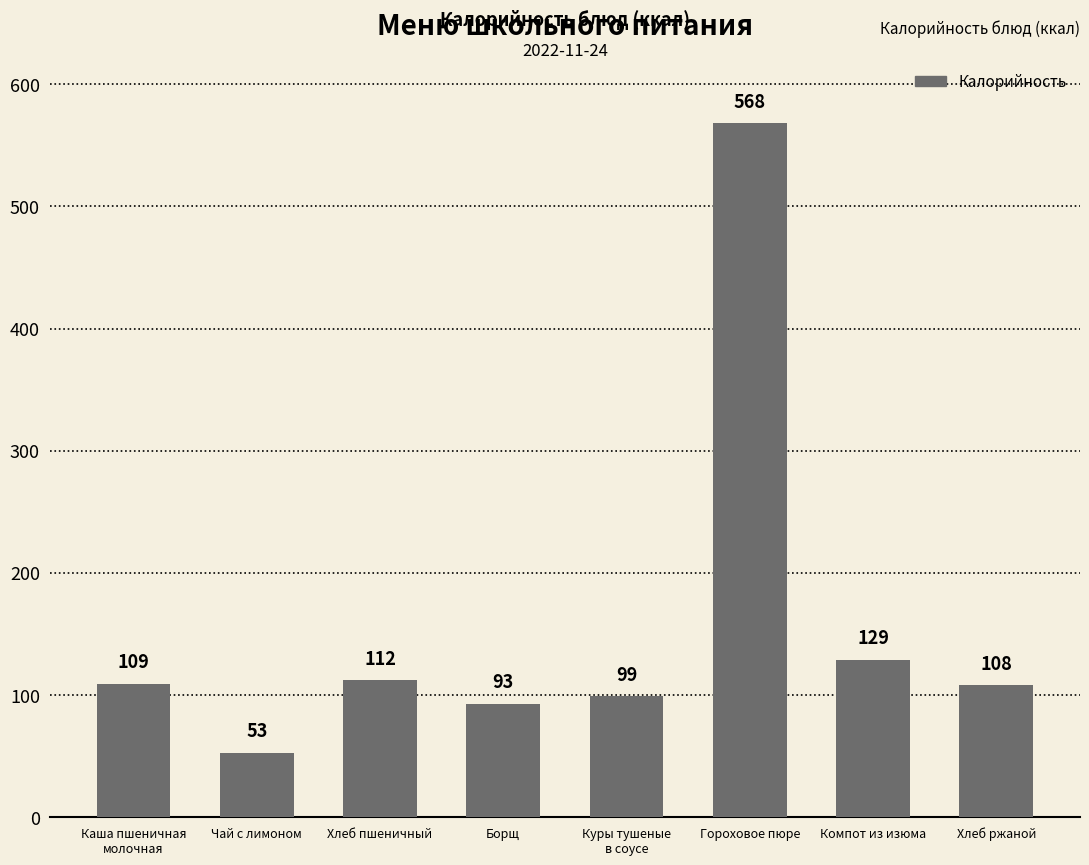

What is the difference between the values at Компот из изюма and Хлеб ржаной?

21